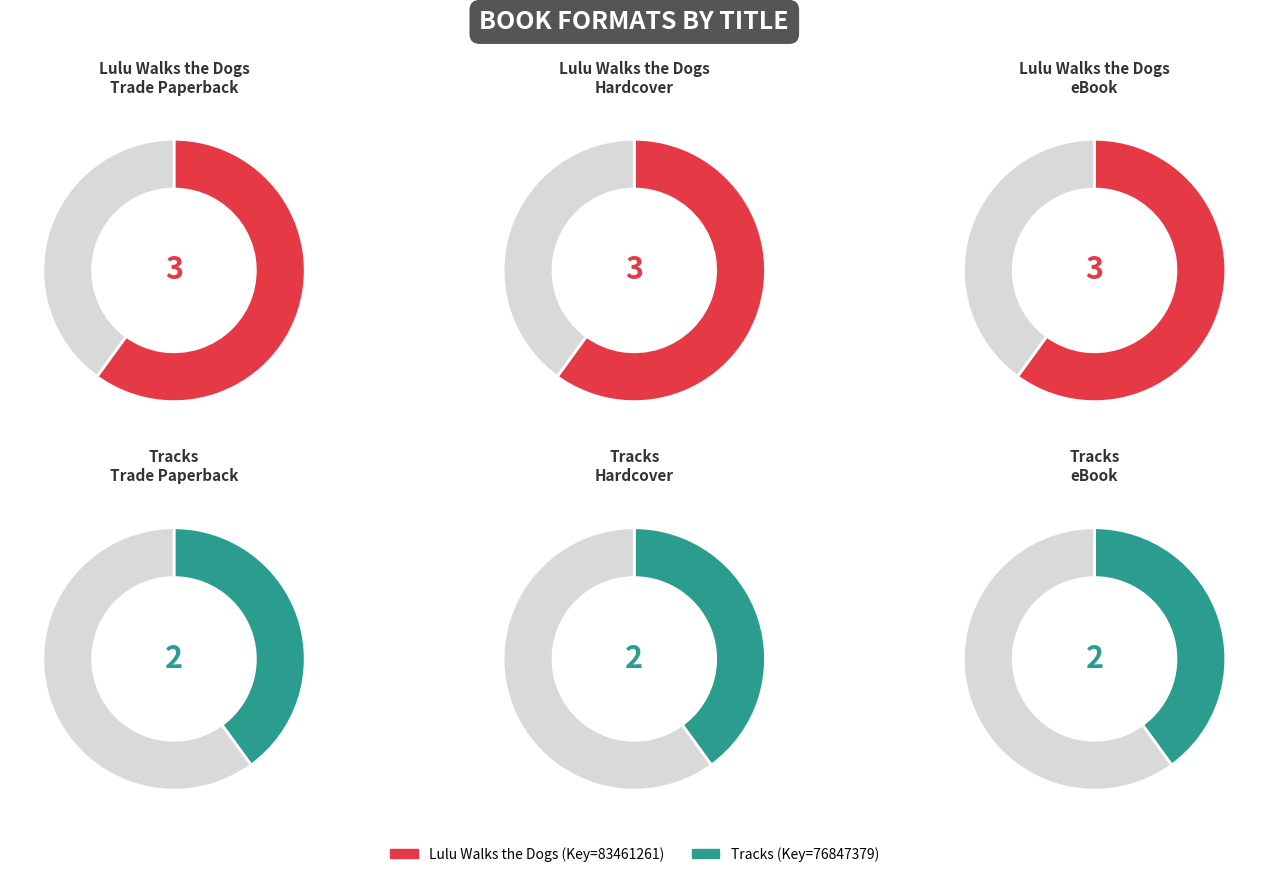

Is it true that Tracks (eBook) is 7% of the pie?

False